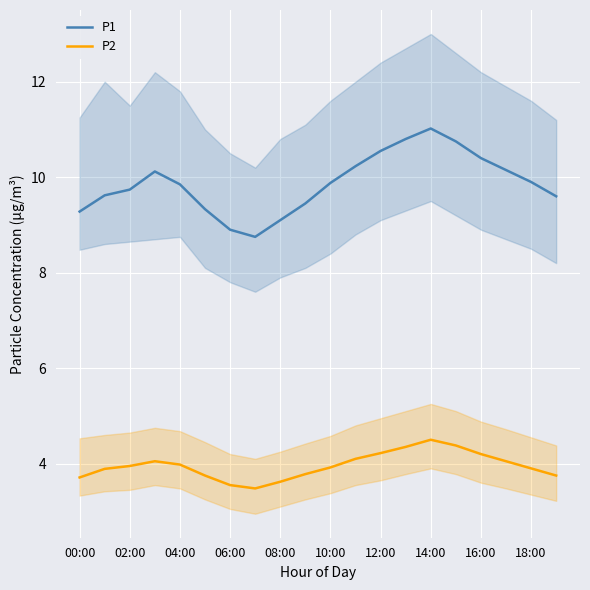

True or false: P1 has a value of 9.9 at 18:00.

True